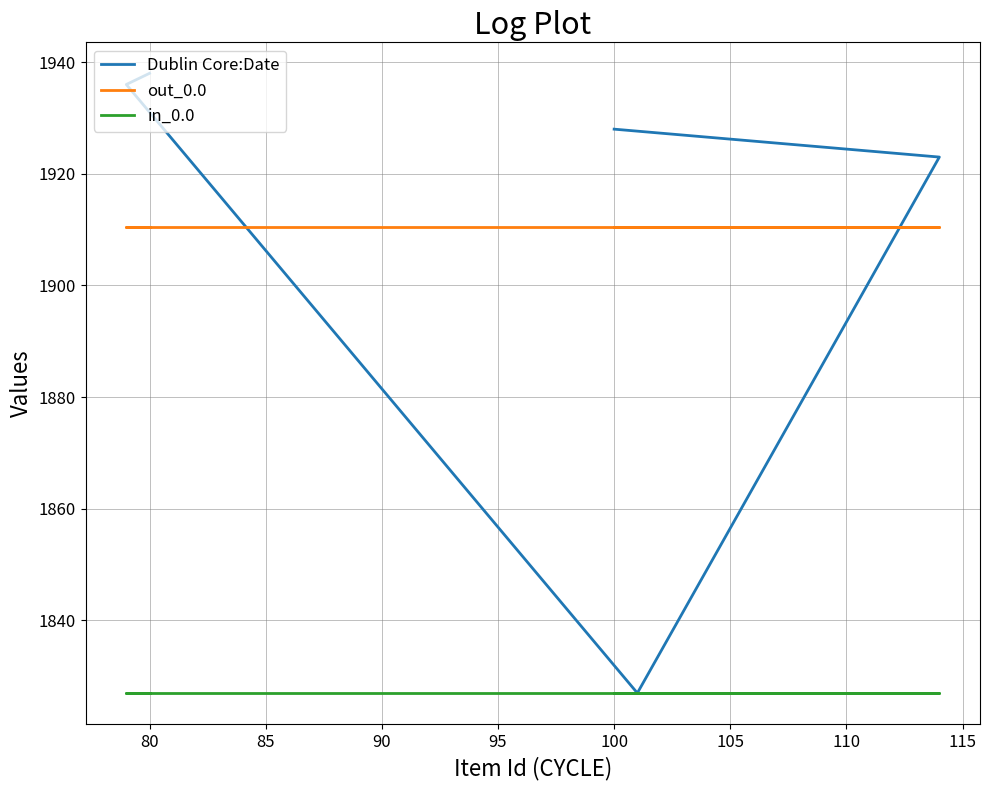

Between 90 and 95, which series saw the biggest shift?

Dublin Core:Date